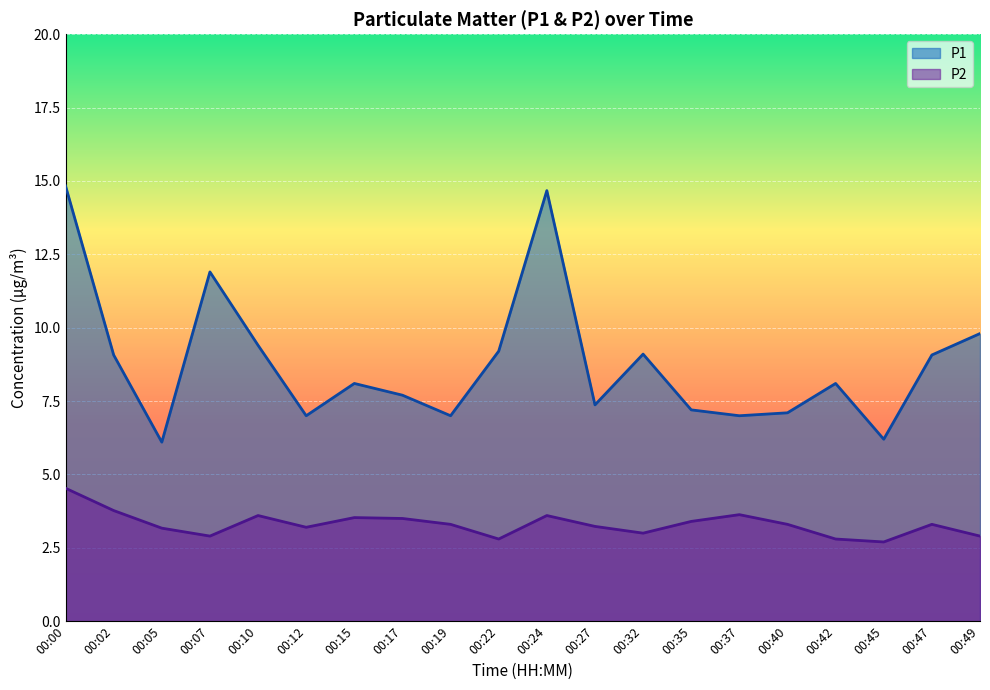

What is the difference between the P1 values at 00:45 and 00:10?

3.2